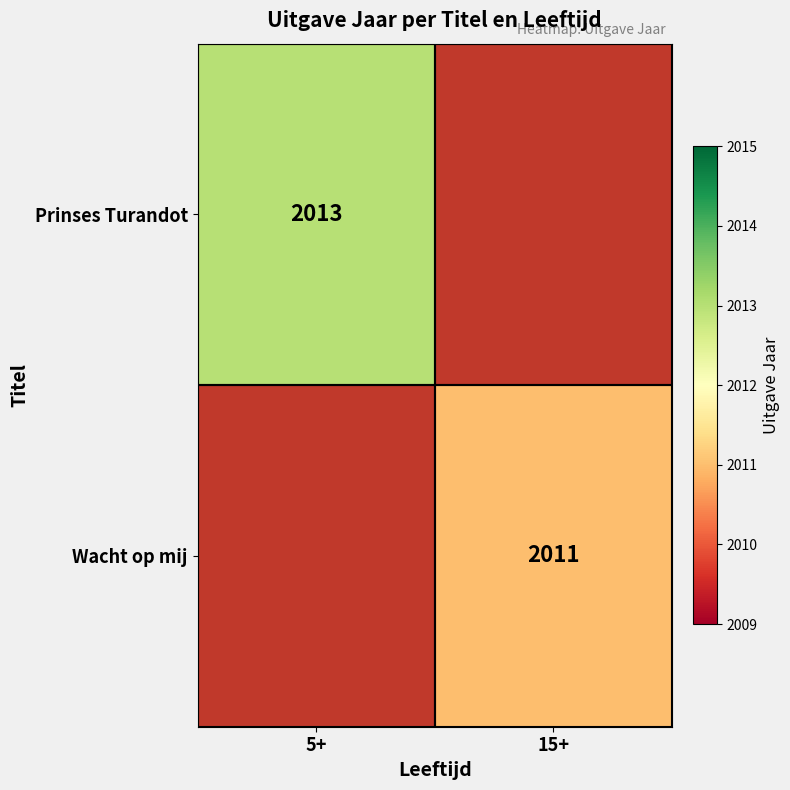

The Wacht op mij series shows 548 at 15+. True or false?

False